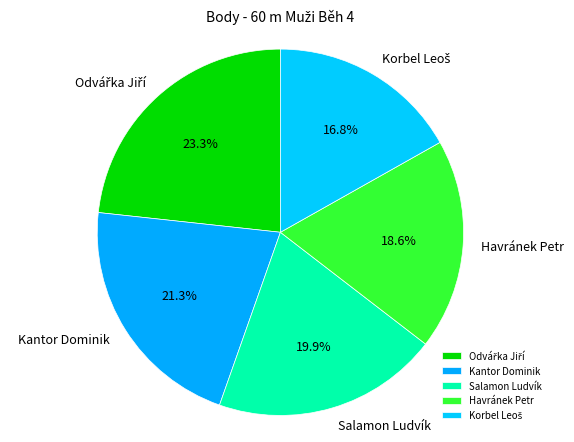

How many segments does this pie chart have?

5